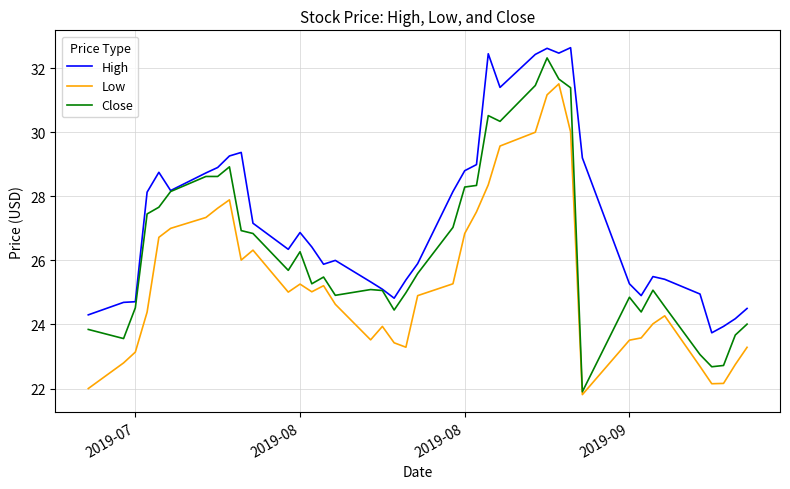

What are all the series names shown in the legend?

High, Low, Close